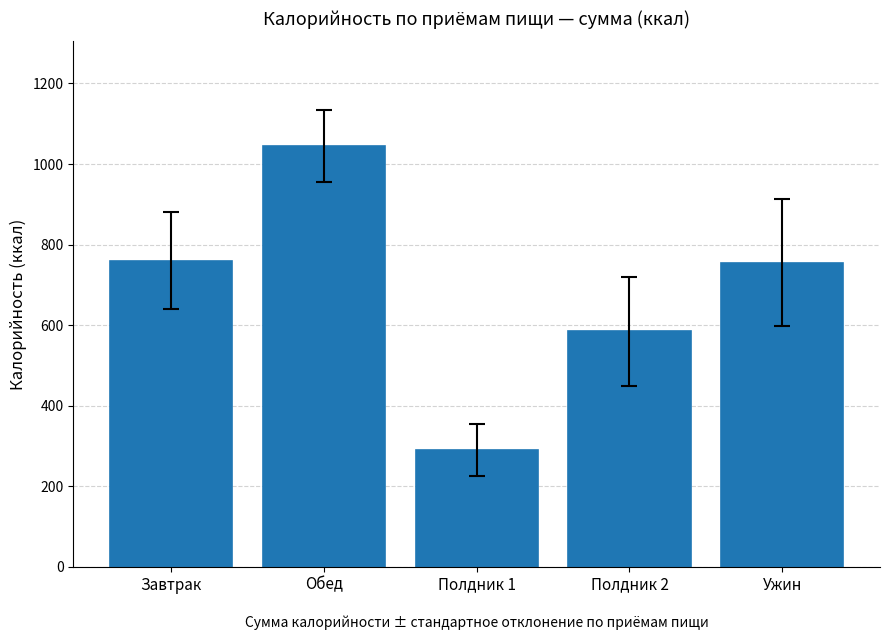

What is the sum of all values?

3433.3